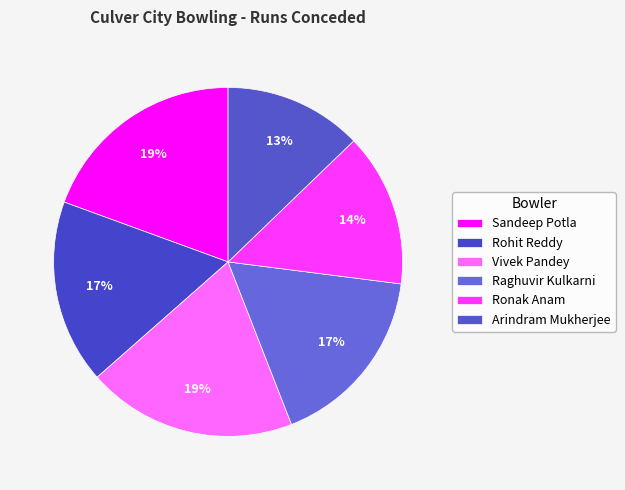

What percentage is the Ronak Anam slice, to the nearest percent?

14%